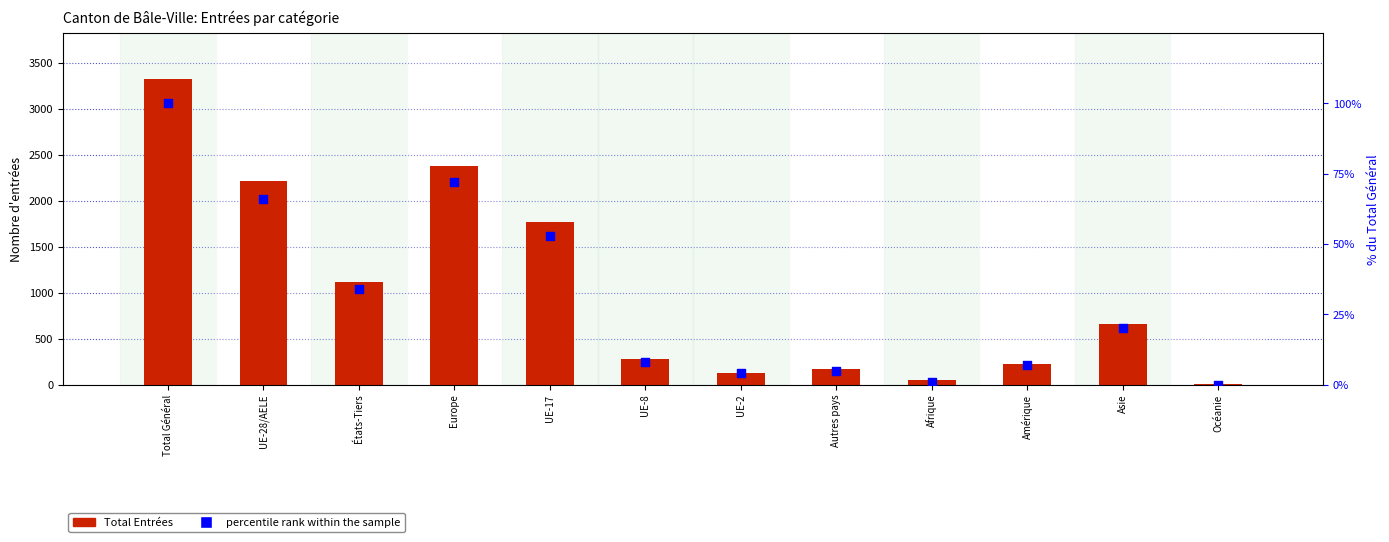

Which series has the largest total across all categories?

Total Entrées